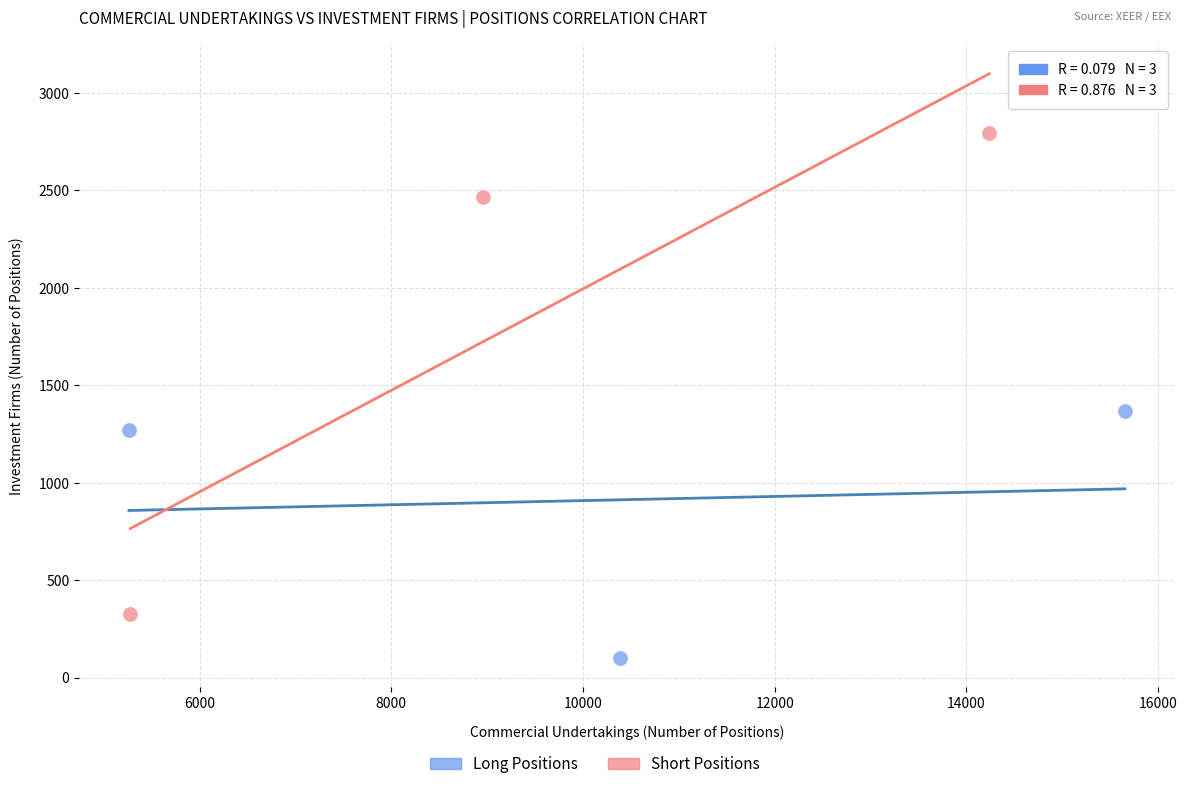

Which series has the widest spread of Y values?

Short Positions